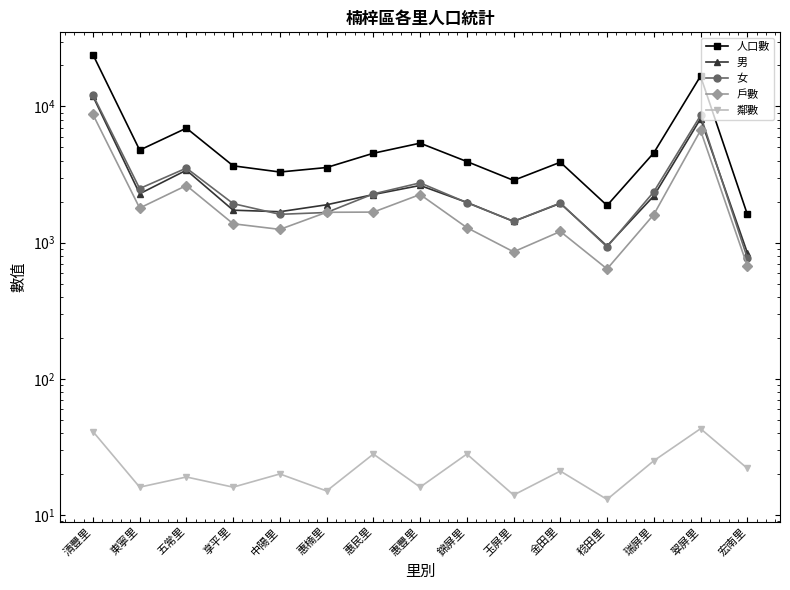

What is the label of the 9th point from the left?

錦屏里